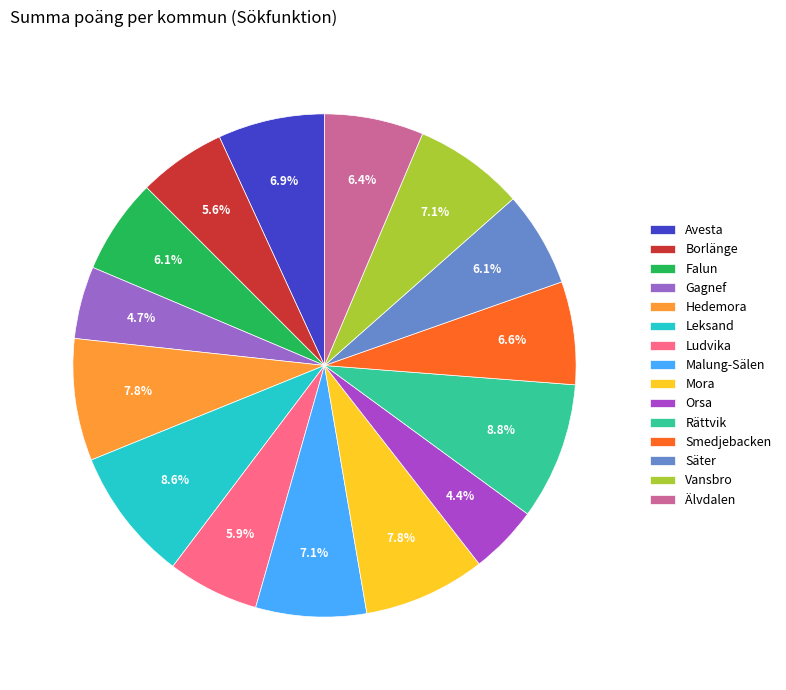

To the nearest percent, what percentage of the pie is Falun?

6%